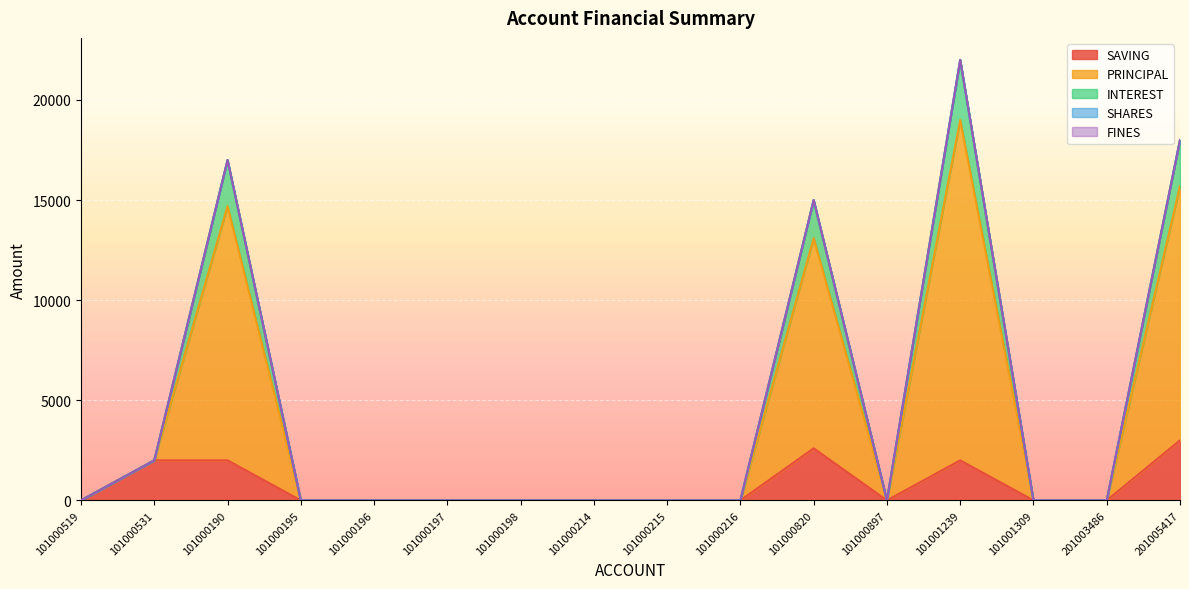

What is the difference between the second highest and second lowest values in the SAVING series?

2600